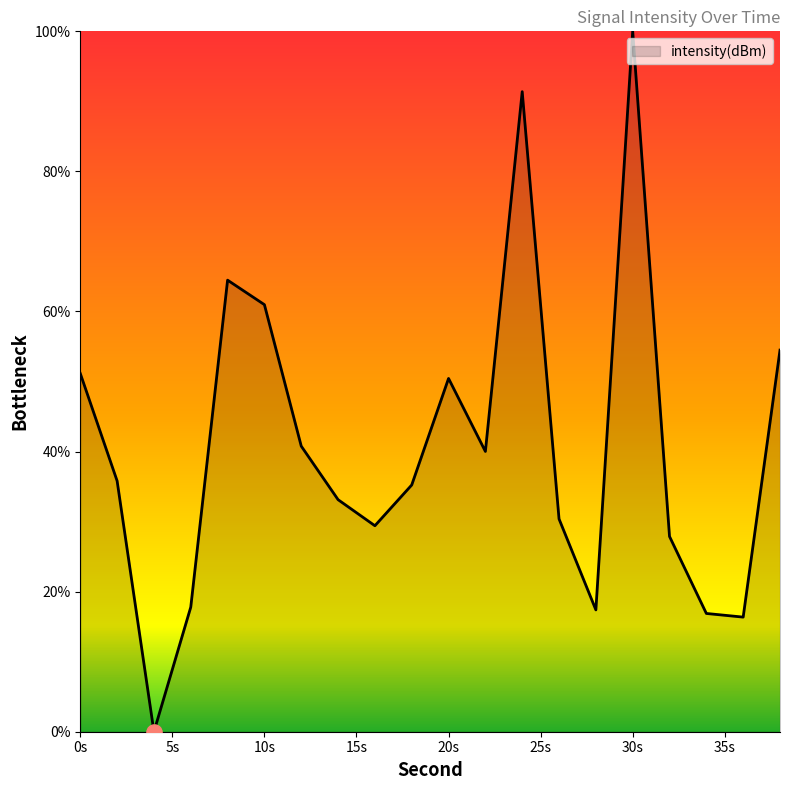

What is the difference between the maximum and minimum values?

100.0